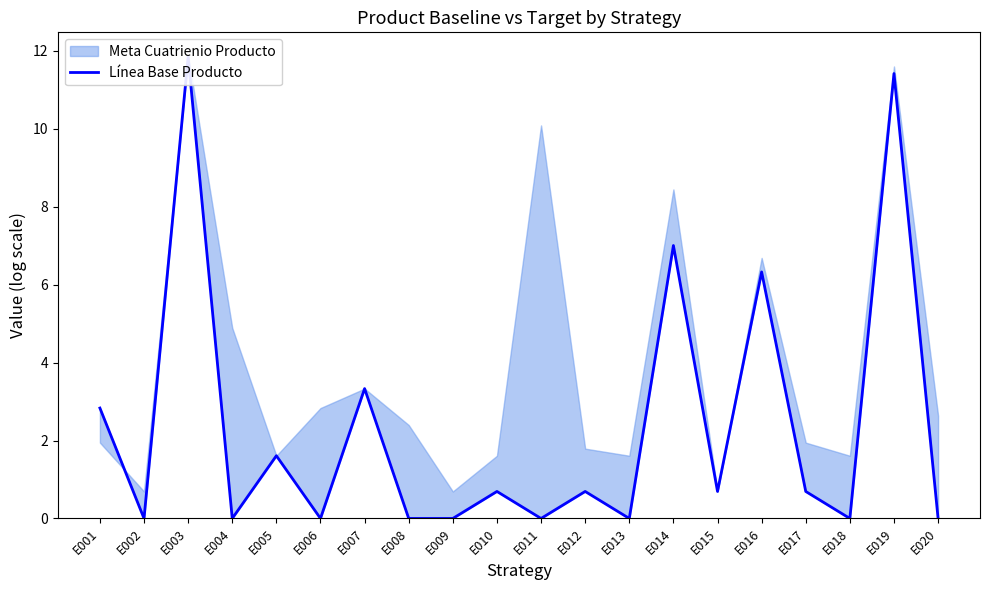

What is the sum of all values?

47.1